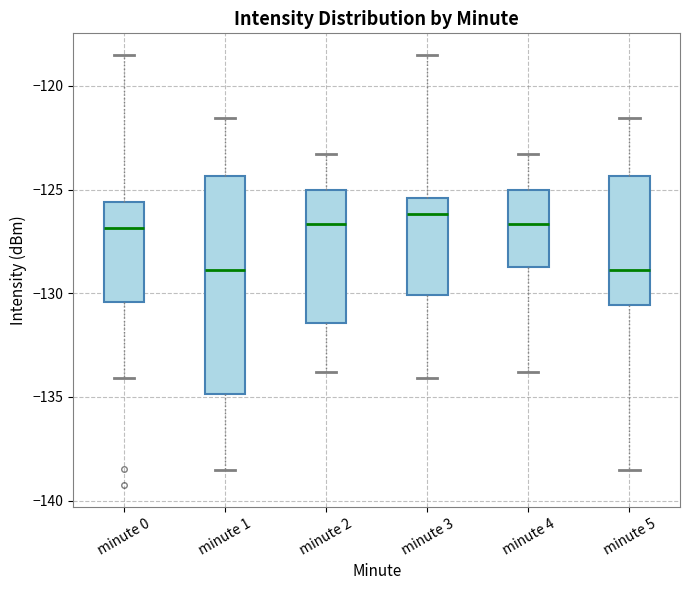

Reading left to right, read every box against the y-axis: the position of its median line, the range the box covers, and the ends of its whiskers. The values are not printed on the chart, so give them approximately, as read against the axis.

minute 0: median -127.0, box -130.5 to -125.5, whiskers -134.0 to -118.5
minute 1: median -129.0, box -135.0 to -124.5, whiskers -138.5 to -121.5
minute 2: median -126.5, box -131.5 to -125.0, whiskers -134.0 to -123.5
minute 3: median -126.0, box -130.0 to -125.5, whiskers -134.0 to -118.5
minute 4: median -126.5, box -128.5 to -125.0, whiskers -134.0 to -123.5
minute 5: median -129.0, box -130.5 to -124.5, whiskers -138.5 to -121.5